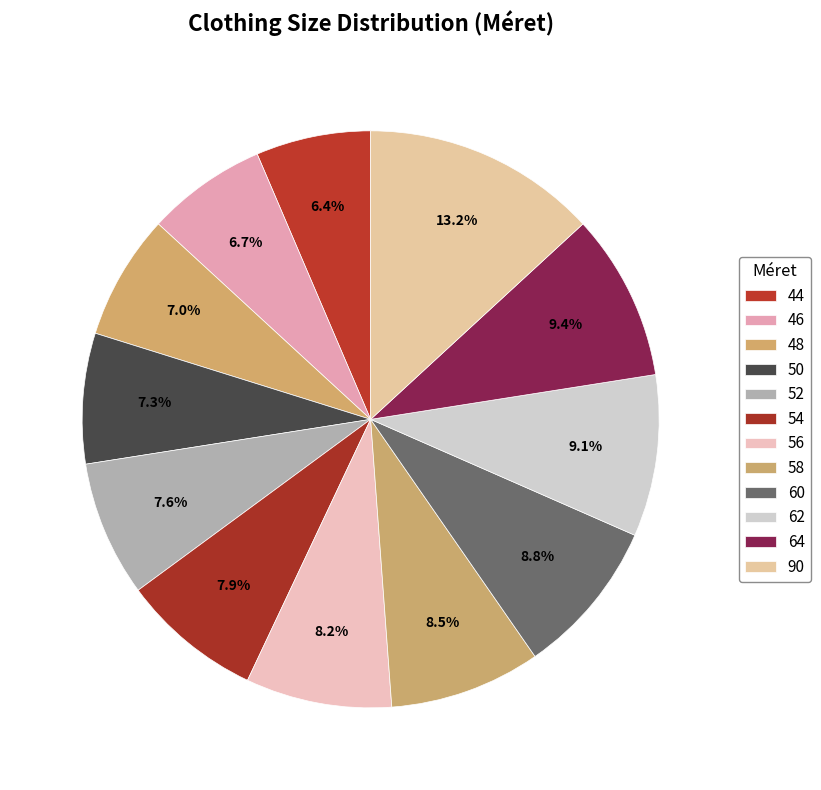

Does 52 represent more than half of the total?

No